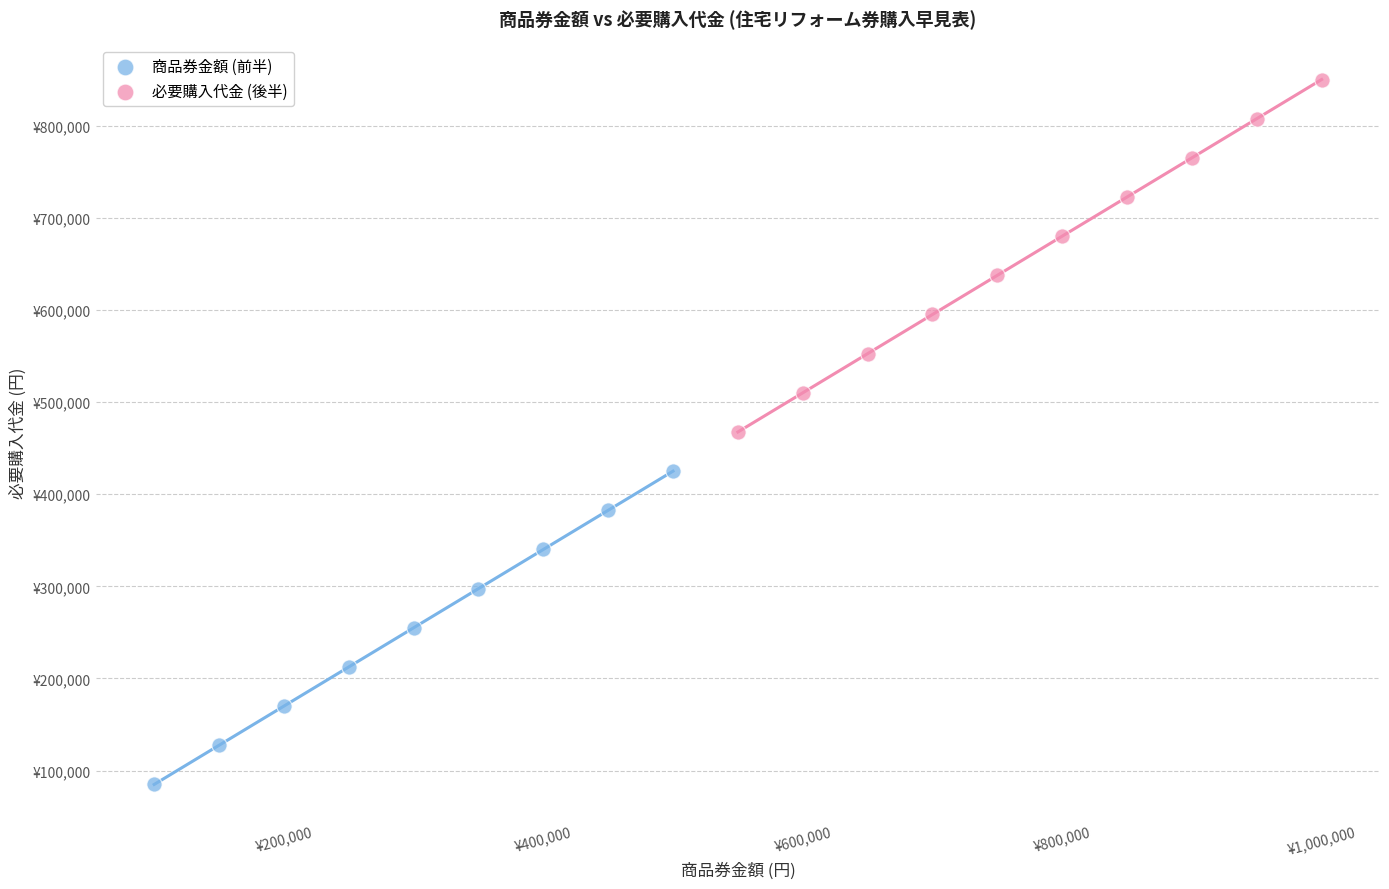

What are all the series names shown in the legend?

商品券金額 (前半), 必要購入代金 (後半)